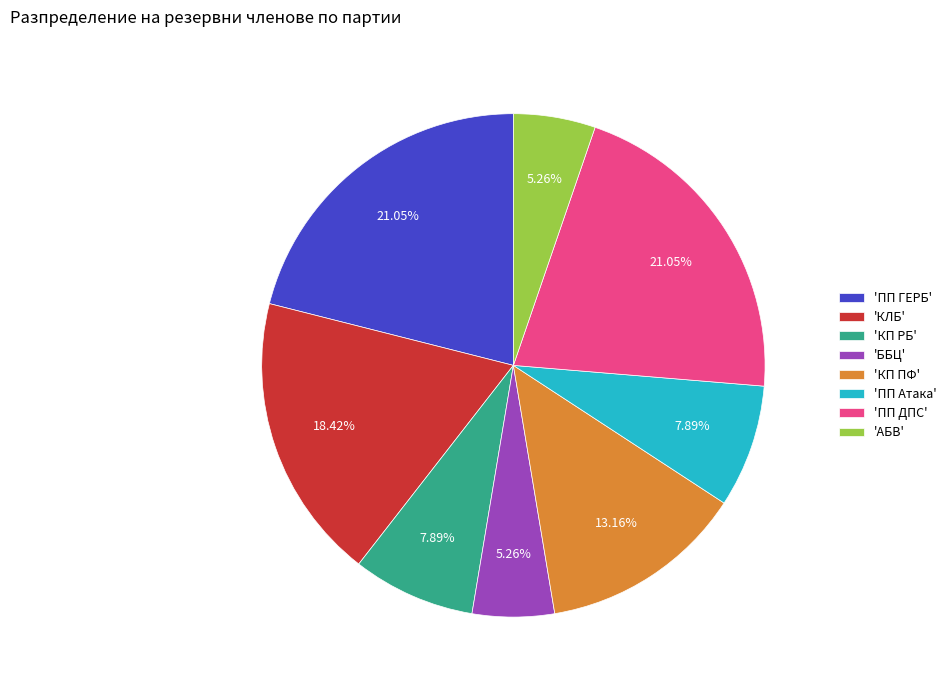

Combined, do 'ПП ГЕРБ' and 'ПП ДПС' account for over 50%?

No